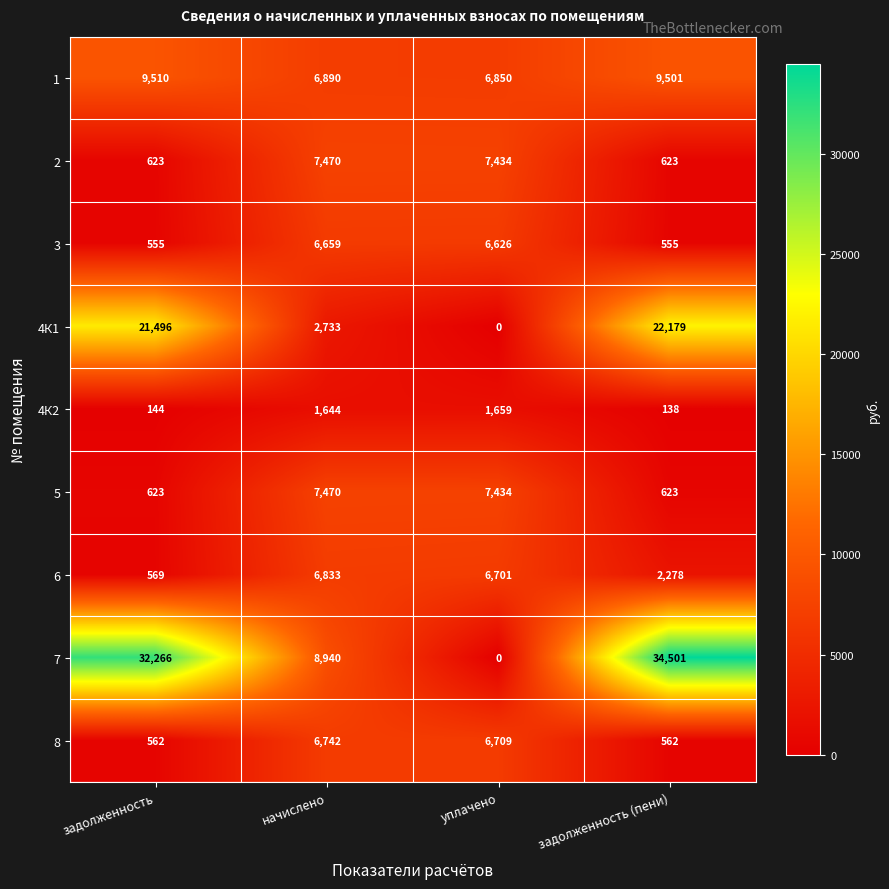

What is the maximum value shown in the chart?

34501